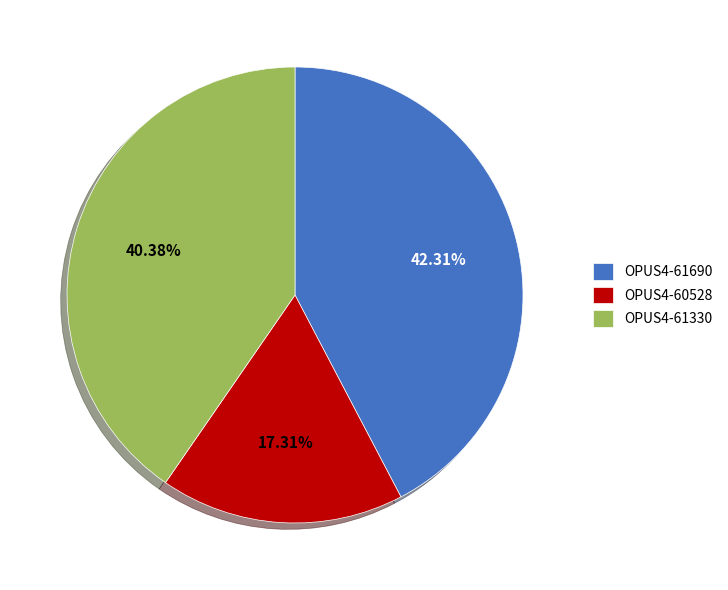

Approximately how many times larger is the value at OPUS4-60528 compared to OPUS4-61690?

0.4